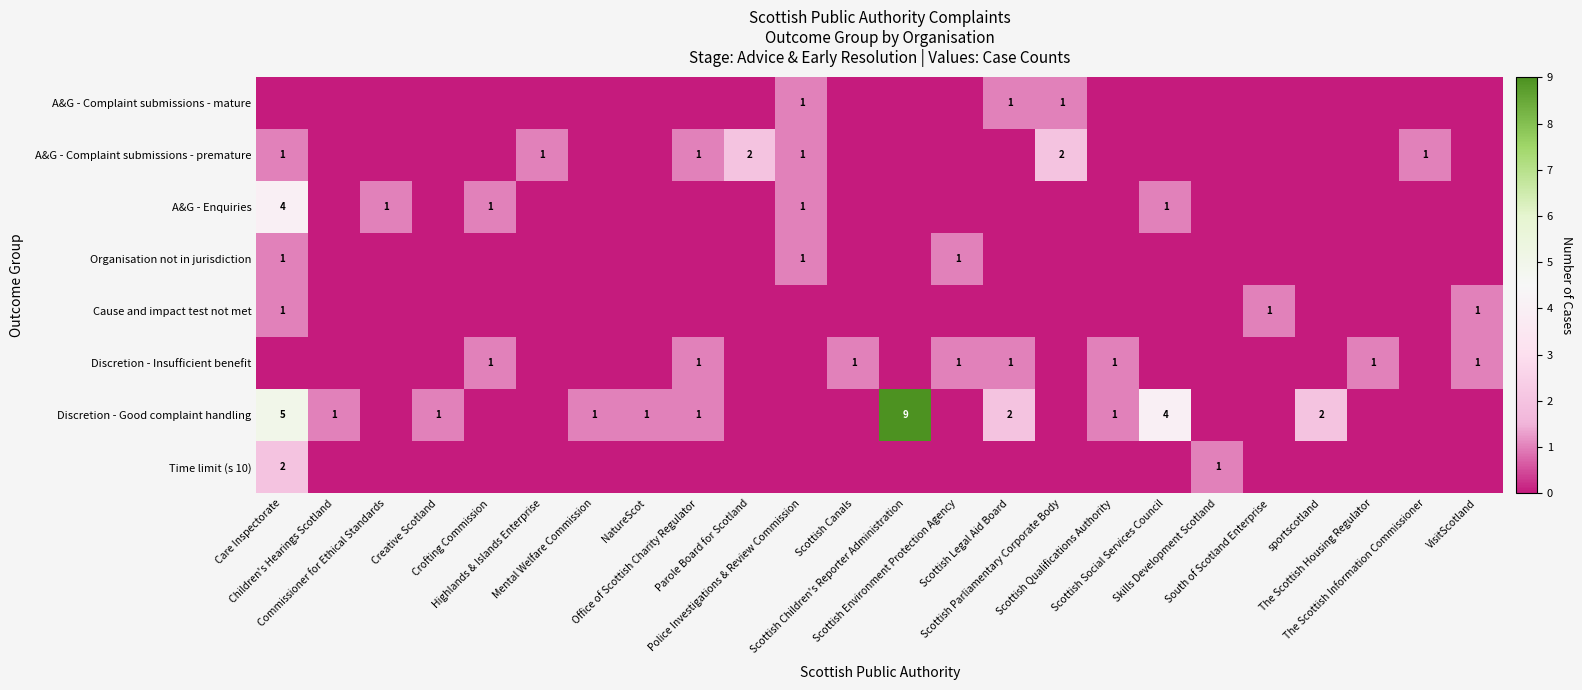

What is the difference between the maximum and second lowest values in the A&G - Complaint submissions - premature series?

2